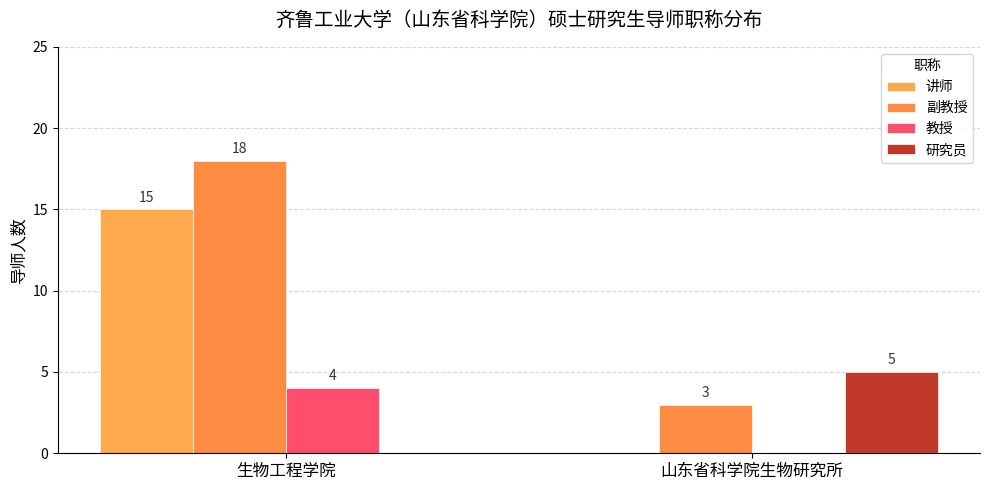

Which series has the largest range (max minus min)?

讲师